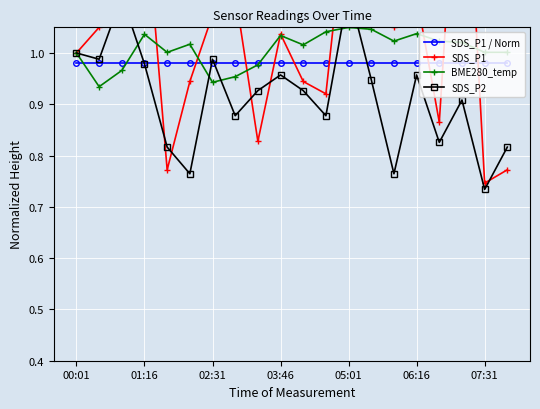

What value does the SDS_P1 series have at 17?

1.6